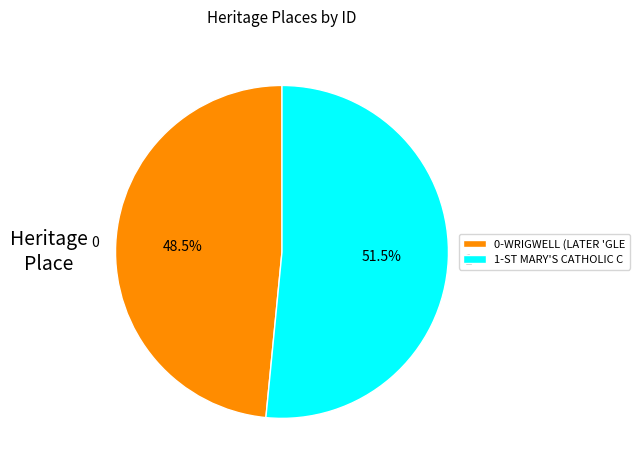

Rank the categories by value from lowest to highest.

0-WRIGWELL (LATER 'GLE, 1-ST MARY'S CATHOLIC C